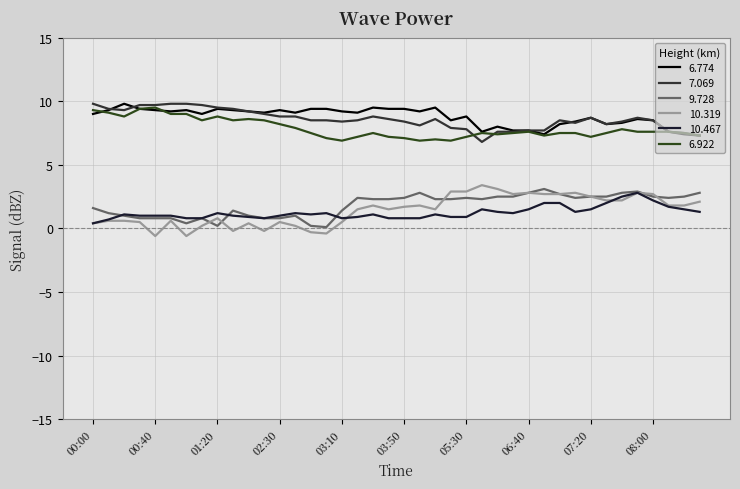

Reading left to right, list all the values displayed in this chart.

6.774: 00:00=9.0	00:10=9.3	00:20=9.8	00:30=9.4	00:40=9.3	00:50=9.2	01:00=9.3	01:10=9.0	01:20=9.4	01:30=9.3	02:10=9.2	02:20=9.1	02:30=9.3	02:40=9.1	02:50=9.4	03:00=9.4	03:10=9.2	03:20=9.1	03:30=9.5	03:40=9.4	03:50=9.4	04:00=9.2	05:10=9.5	05:20=8.5	05:30=8.8	06:10=7.6	06:20=8.0	06:30=7.7	06:40=7.7	06:50=7.4	07:00=8.2	07:10=8.4	07:20=8.7	07:30=8.2	07:40=8.3	07:50=8.6	08:00=8.5	08:10=7.6	08:20=7.4	08:30=7.3
7.069: 00:00=9.8	00:10=9.4	00:20=9.3	00:30=9.7	00:40=9.7	00:50=9.8	01:00=9.8	01:10=9.7	01:20=9.5	01:30=9.4	02:10=9.2	02:20=9.0	02:30=8.8	02:40=8.8	02:50=8.5	03:00=8.5	03:10=8.4	03:20=8.5	03:30=8.8	03:40=8.6	03:50=8.4	04:00=8.1	05:10=8.6	05:20=7.9	05:30=7.8	06:10=6.8	06:20=7.6	06:30=7.6	06:40=7.7	06:50=7.7	07:00=8.5	07:10=8.3	07:20=8.7	07:30=8.2	07:40=8.4	07:50=8.7	08:00=8.5	08:10=7.6	08:20=7.5	08:30=7.3
9.728: 00:00=1.6	00:10=1.2	00:20=1.0	00:30=0.8	00:40=0.8	00:50=0.8	01:00=0.4	01:10=0.8	01:20=0.2	01:30=1.4	02:10=1.0	02:20=0.8	02:30=0.8	02:40=1.0	02:50=0.2	03:00=0.1	03:10=1.4	03:20=2.4	03:30=2.3	03:40=2.3	03:50=2.4	04:00=2.8	05:10=2.3	05:20=2.3	05:30=2.4	06:10=2.3	06:20=2.5	06:30=2.5	06:40=2.8	06:50=3.1	07:00=2.7	07:10=2.4	07:20=2.5	07:30=2.5	07:40=2.8	07:50=2.9	08:00=2.5	08:10=2.4	08:20=2.5	08:30=2.8
10.319: 00:00=0.4	00:10=0.6	00:20=0.6	00:30=0.5	00:40=-0.6	00:50=0.6	01:00=-0.6	01:10=0.2	01:20=0.8	01:30=-0.2	02:10=0.4	02:20=-0.2	02:30=0.5	02:40=0.2	02:50=-0.3	03:00=-0.4	03:10=0.5	03:20=1.5	03:30=1.8	03:40=1.5	03:50=1.7	04:00=1.8	05:10=1.5	05:20=2.9	05:30=2.9	06:10=3.4	06:20=3.1	06:30=2.7	06:40=2.8	06:50=2.7	07:00=2.7	07:10=2.8	07:20=2.5	07:30=2.2	07:40=2.2	07:50=2.8	08:00=2.7	08:10=1.8	08:20=1.8	08:30=2.1
10.467: 00:00=0.4	00:10=0.7	00:20=1.1	00:30=1.0	00:40=1.0	00:50=1.0	01:00=0.8	01:10=0.8	01:20=1.2	01:30=1.0	02:10=0.9	02:20=0.8	02:30=1.0	02:40=1.2	02:50=1.1	03:00=1.2	03:10=0.8	03:20=0.9	03:30=1.1	03:40=0.8	03:50=0.8	04:00=0.8	05:10=1.1	05:20=0.9	05:30=0.9	06:10=1.5	06:20=1.3	06:30=1.2	06:40=1.5	06:50=2.0	07:00=2.0	07:10=1.3	07:20=1.5	07:30=2.0	07:40=2.5	07:50=2.8	08:00=2.2	08:10=1.7	08:20=1.5	08:30=1.3
6.922: 00:00=9.3	00:10=9.1	00:20=8.8	00:30=9.4	00:40=9.5	00:50=9.0	01:00=9.0	01:10=8.5	01:20=8.8	01:30=8.5	02:10=8.6	02:20=8.5	02:30=8.2	02:40=7.9	02:50=7.5	03:00=7.1	03:10=6.9	03:20=7.2	03:30=7.5	03:40=7.2	03:50=7.1	04:00=6.9	05:10=7.0	05:20=6.9	05:30=7.2	06:10=7.5	06:20=7.4	06:30=7.5	06:40=7.6	06:50=7.3	07:00=7.5	07:10=7.5	07:20=7.2	07:30=7.5	07:40=7.8	07:50=7.6	08:00=7.6	08:10=7.6	08:20=7.5	08:30=7.3